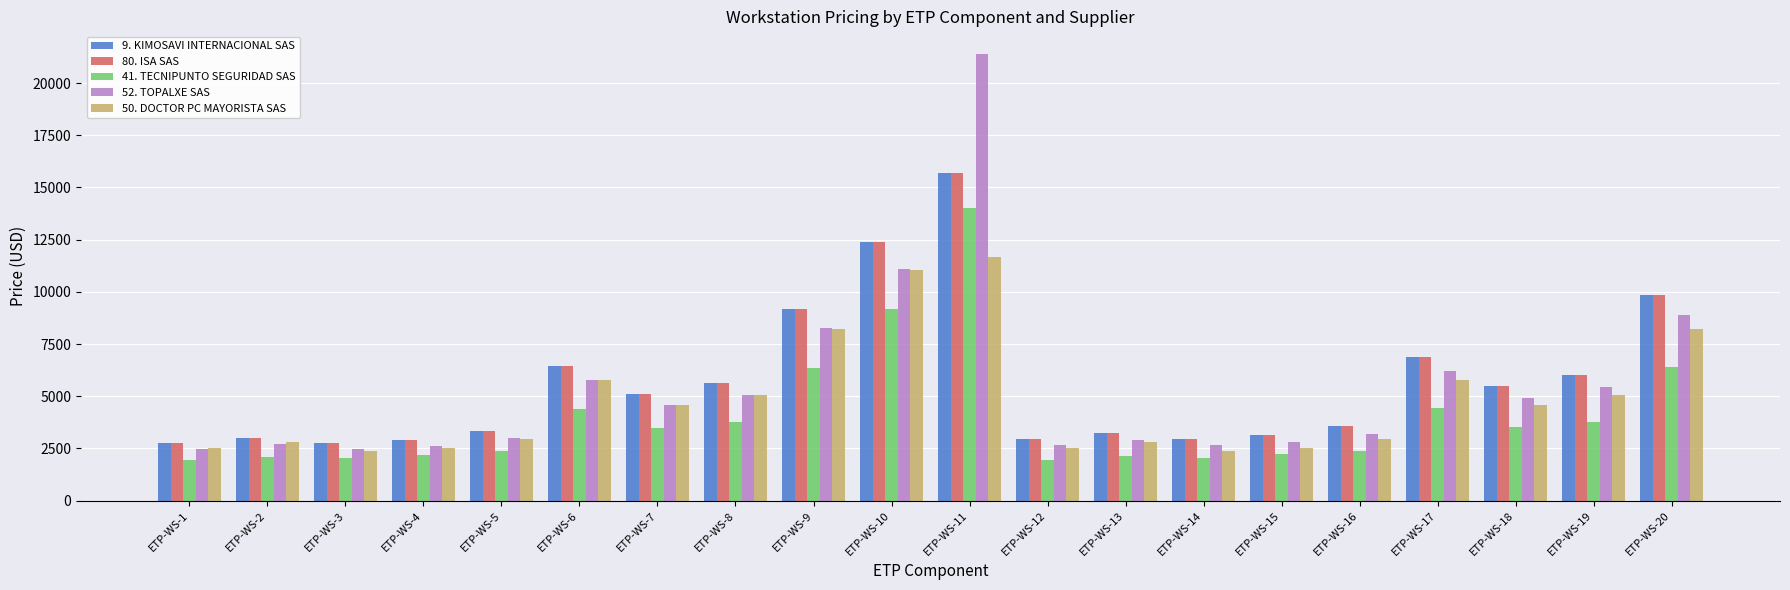

At which category is the sum across all series the highest?

ETP-WS-11